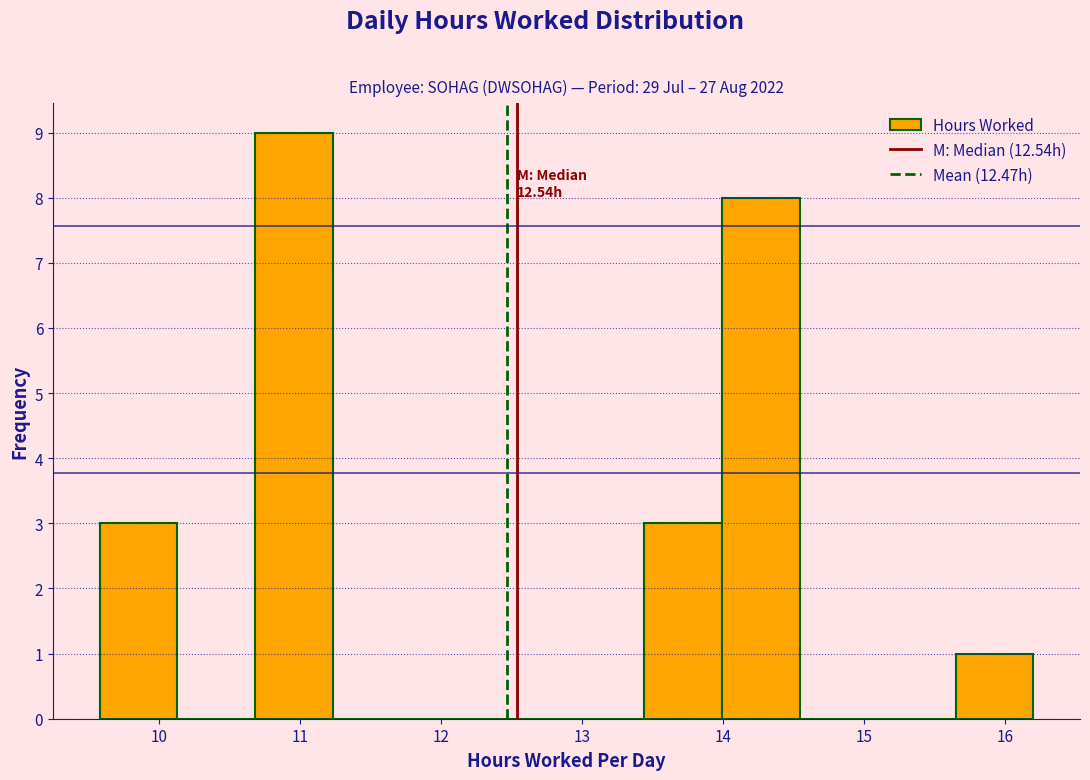

Over which range of the x-axis is the bar tallest?

10.7 to 11.2